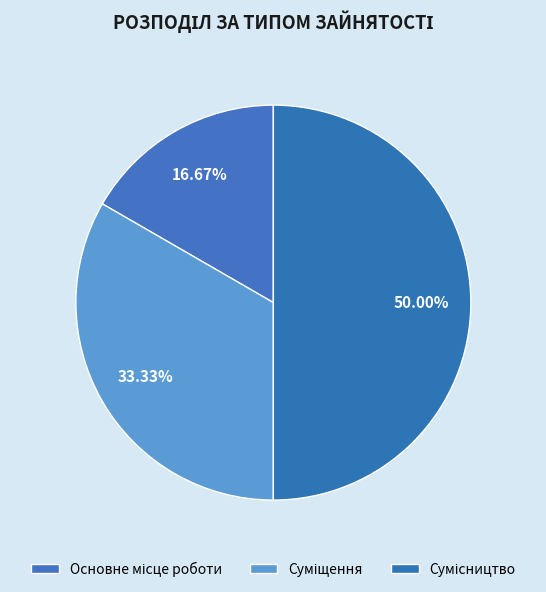

To the nearest percent, what is the average slice percentage?

33%